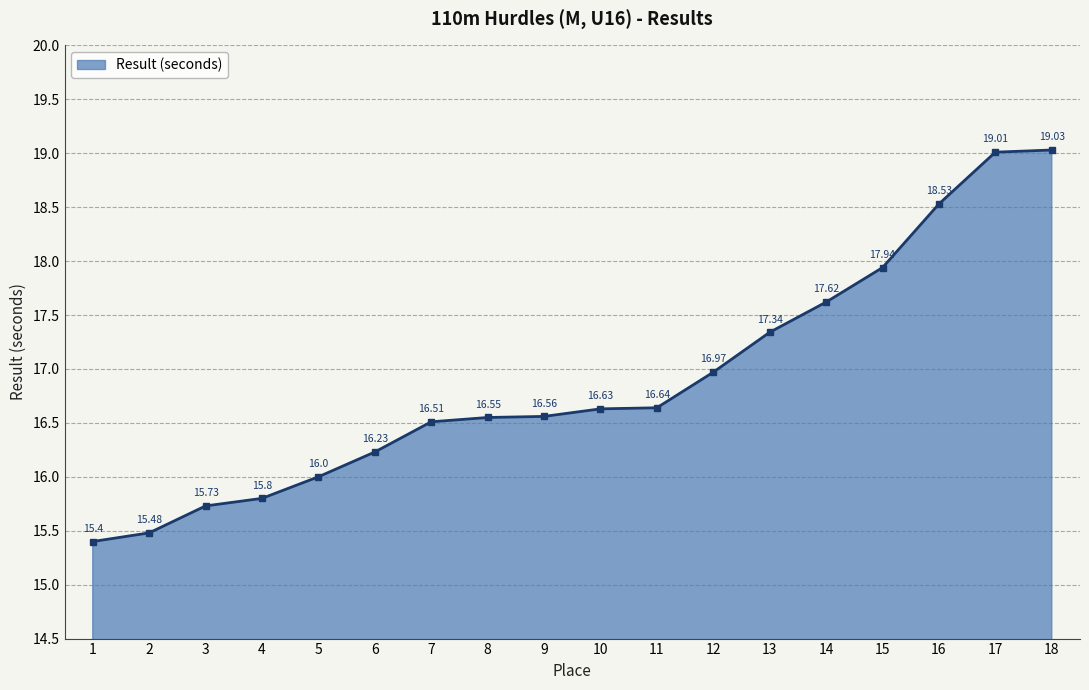

True or false: the data has more than 2 interior local peaks.

False